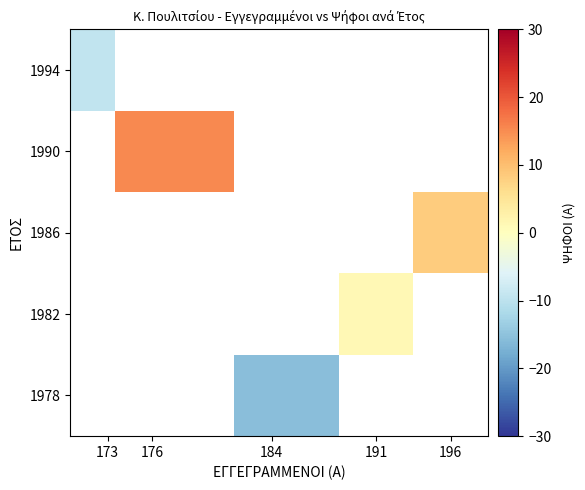

What is the maximum value shown in the chart?

15.4